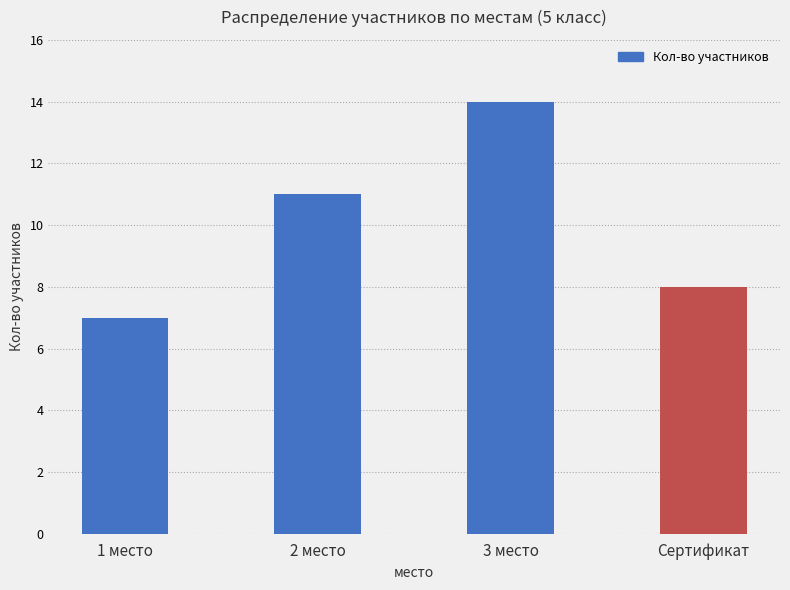

Reading right to left, list all the values displayed in this chart.

8	14	11	7